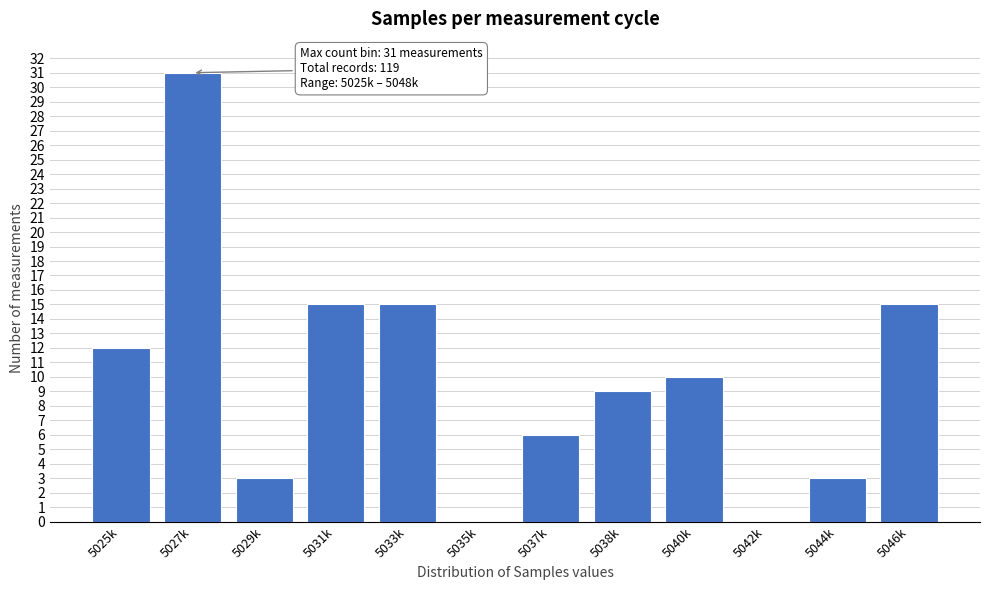

Which category has the highest value across all series?

5027k